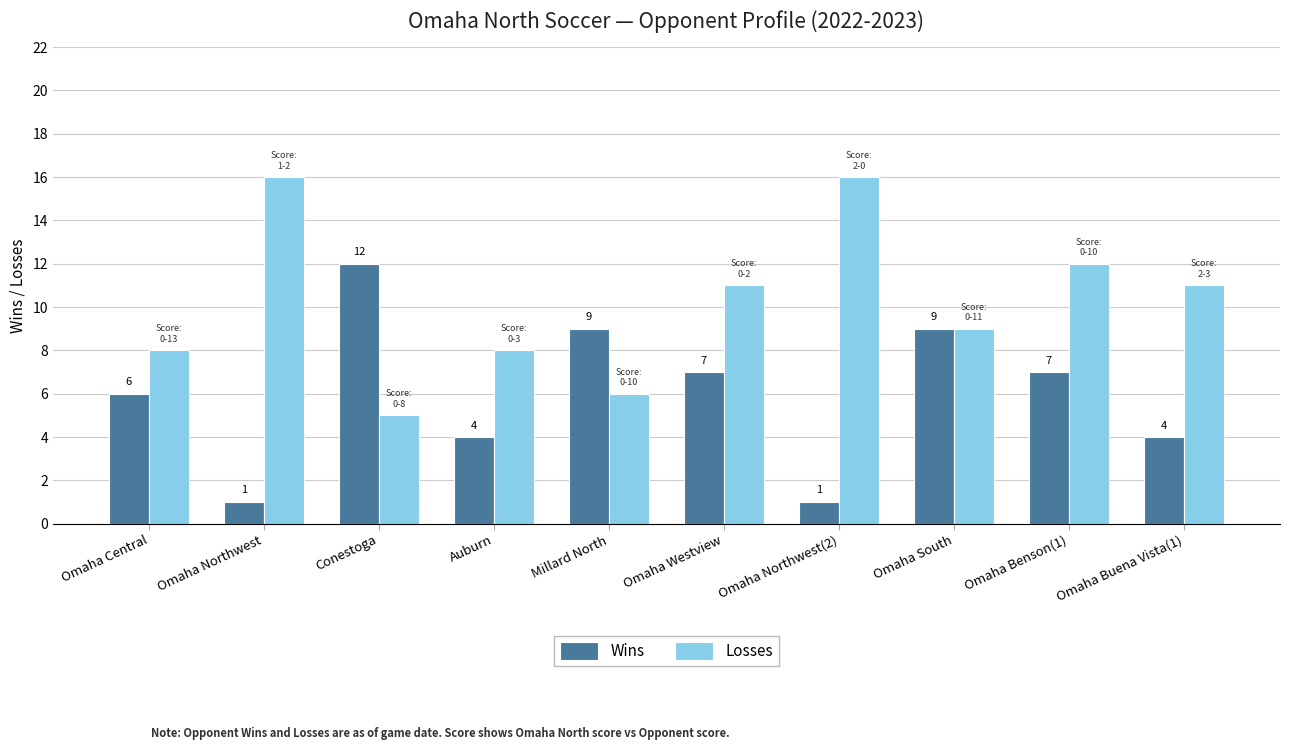

Are the bars grouped side by side (vs. stacked)?

Yes